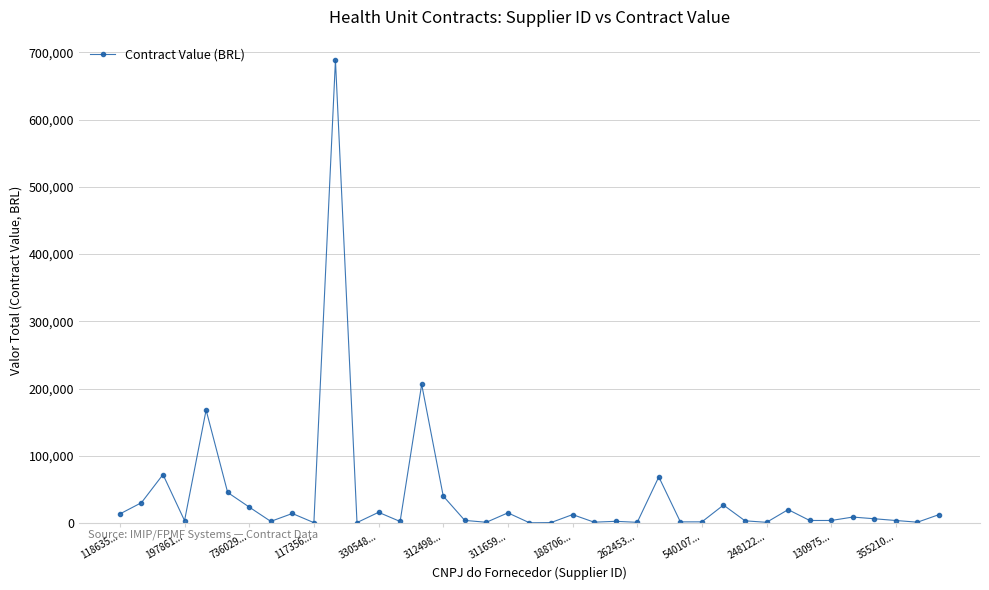

What is the greatest value displayed?

688797